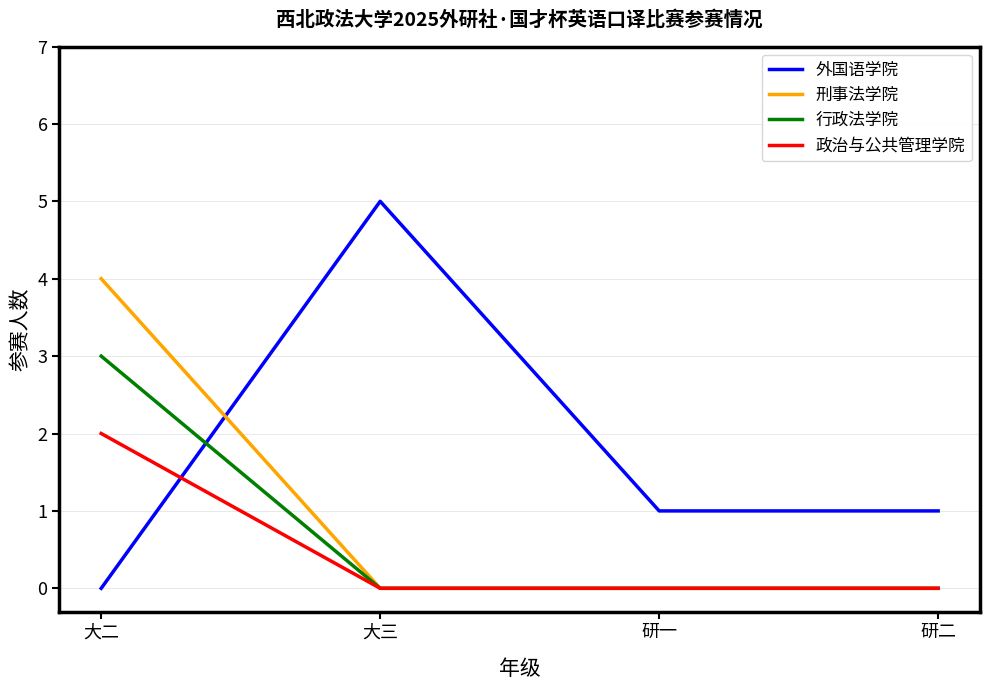

How many 刑事法学院 values are between 0 and 4?

4